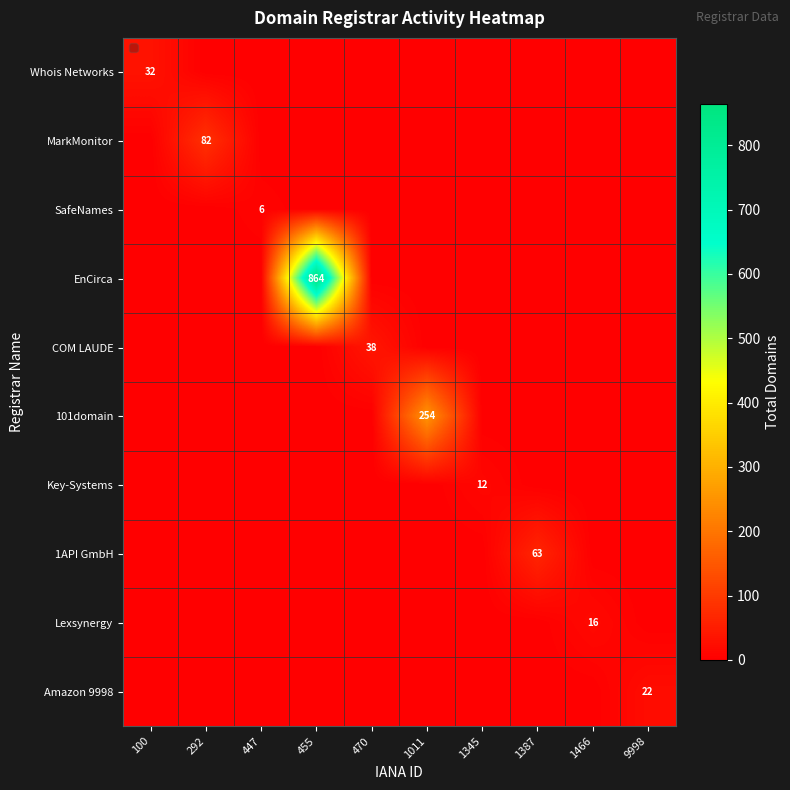

The value of Whois Networks at 292 is 0. True or false?

True